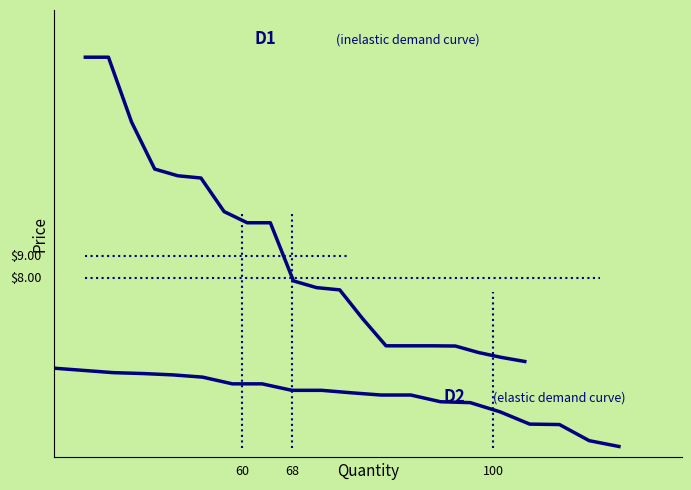

How many categories are shown in the chart?

20